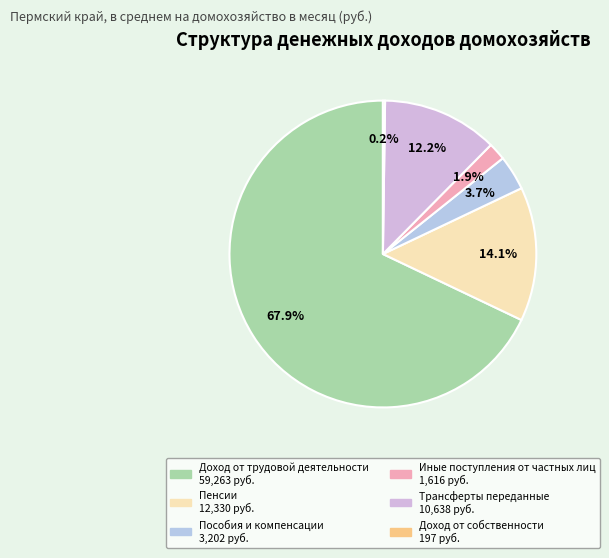

Count the number of slices in the pie.

6